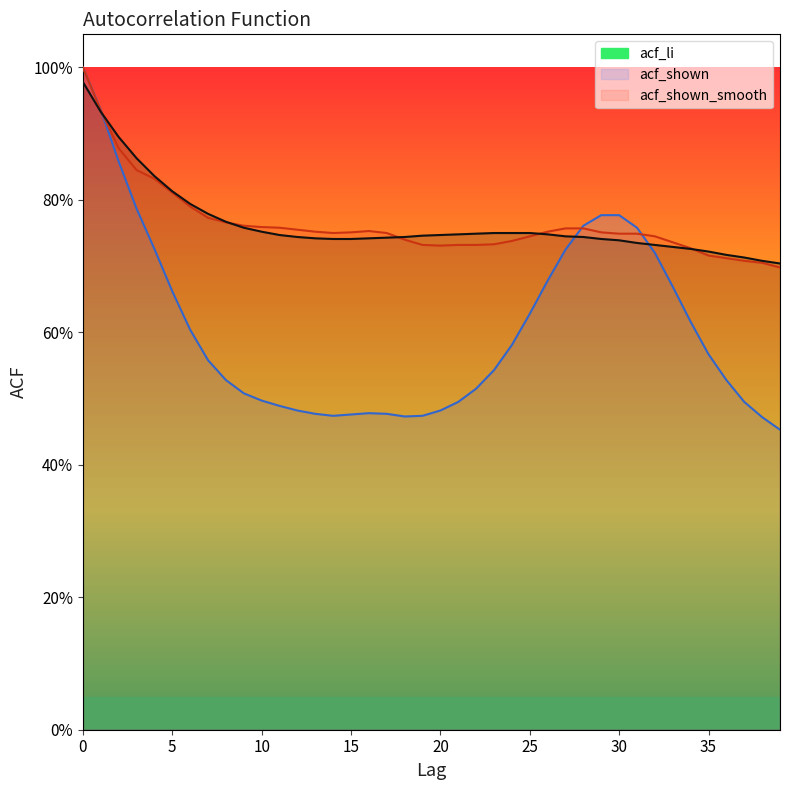

Which series has the largest range (max minus min)?

acf_li